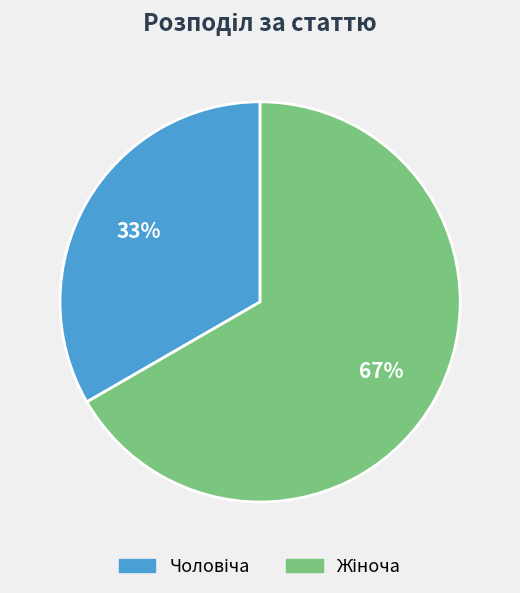

Count the number of slices in the pie.

2